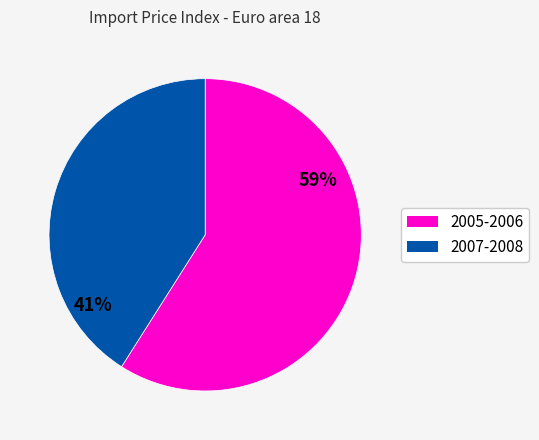

To the nearest percent, what is the average slice percentage?

50%